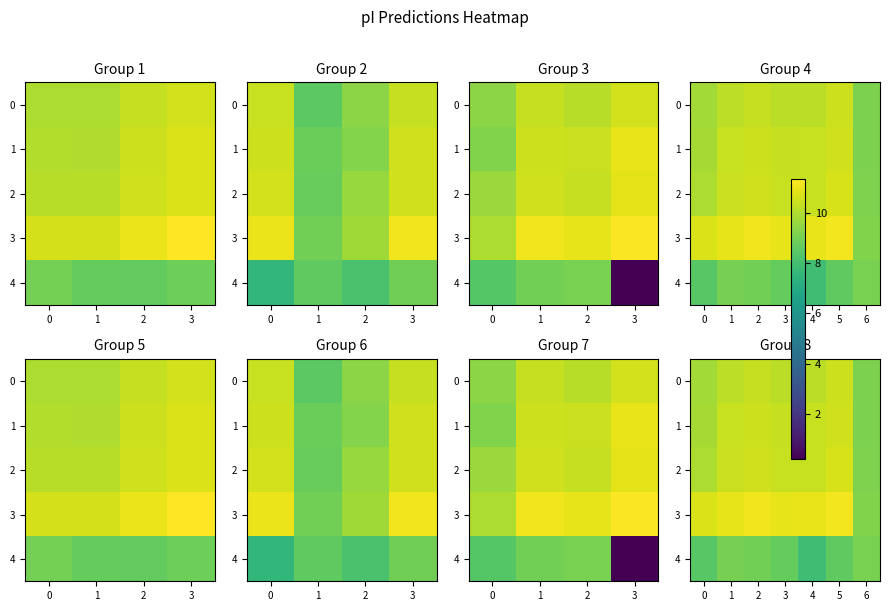

At how many categories does at least one series exceed 8?

7